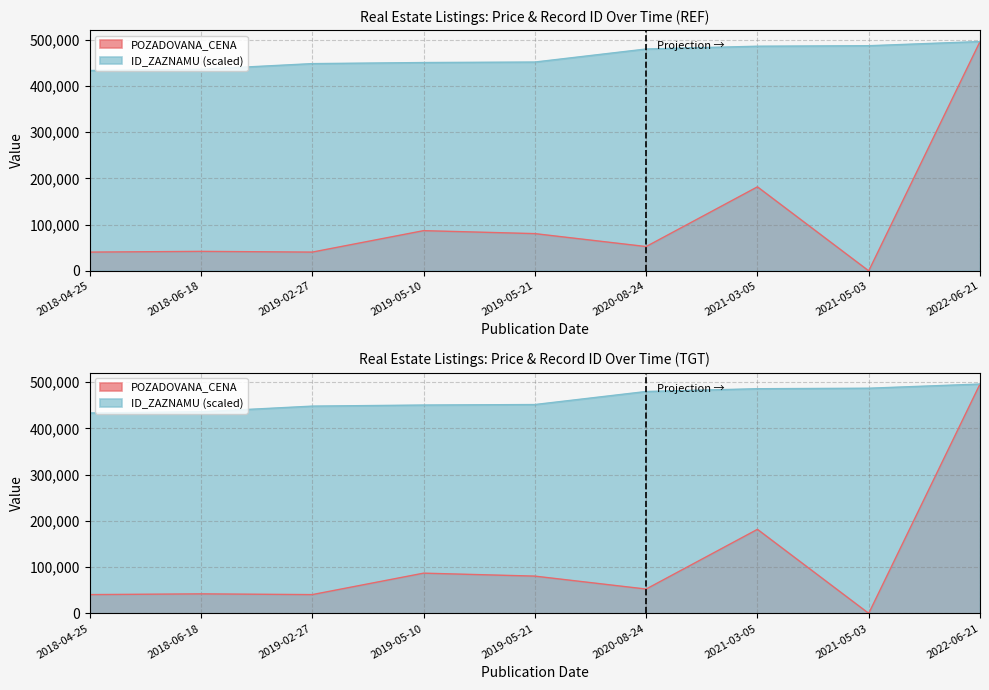

What is the value of the POZADOVANA_CENA point at the 6th from the left?

52600.0